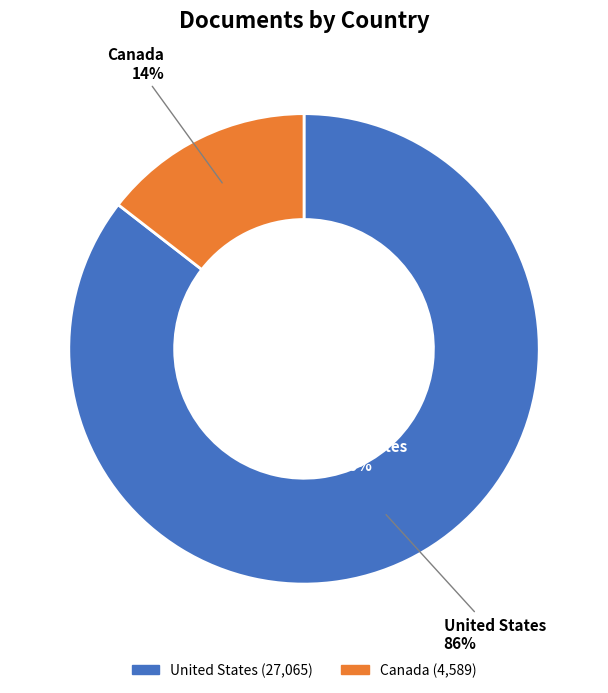

The Canada slice represents 14% of the pie. True or false?

True